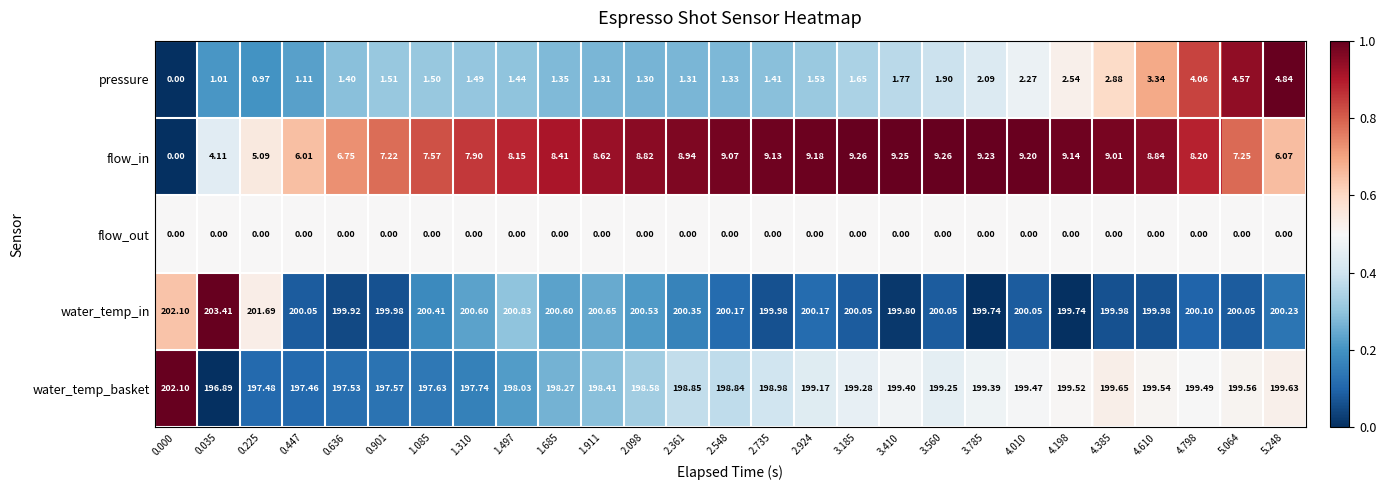

Which series has the largest range (max minus min)?

flow_in